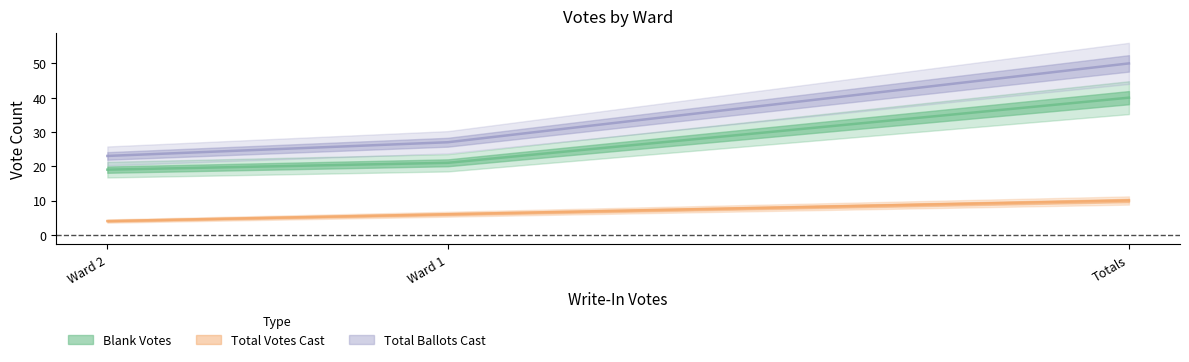

What is the difference between the Blank Votes values at Ward 1 and Ward 2?

2